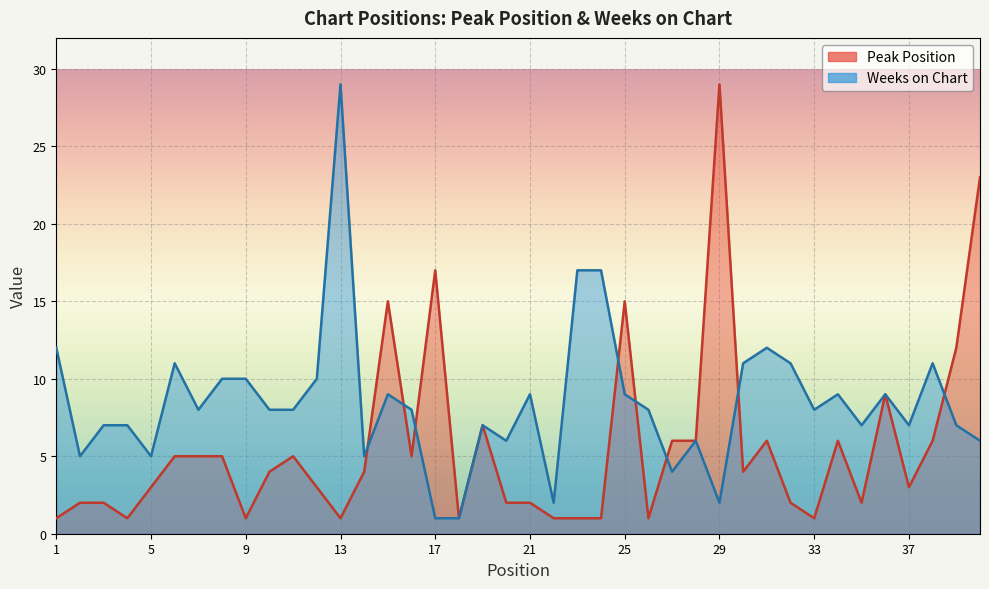

What is the difference between the highest and lowest values at 8?

5